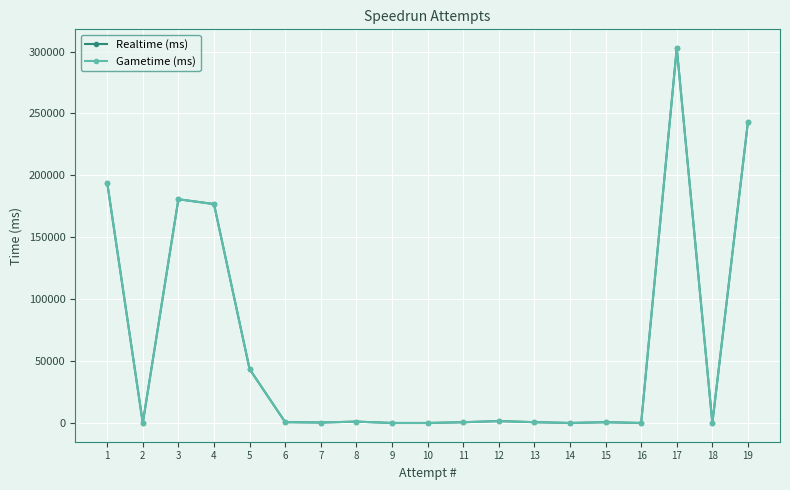

Does the chart have visible grid lines?

Yes